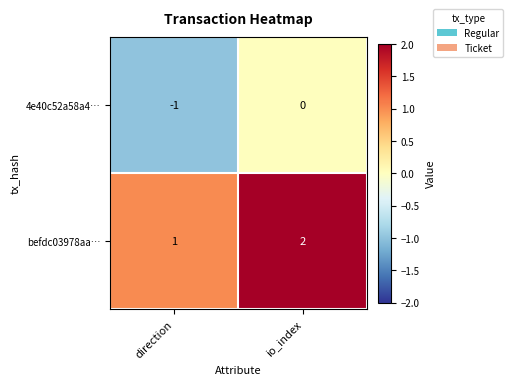

What is the total value across all series at io_index?

2